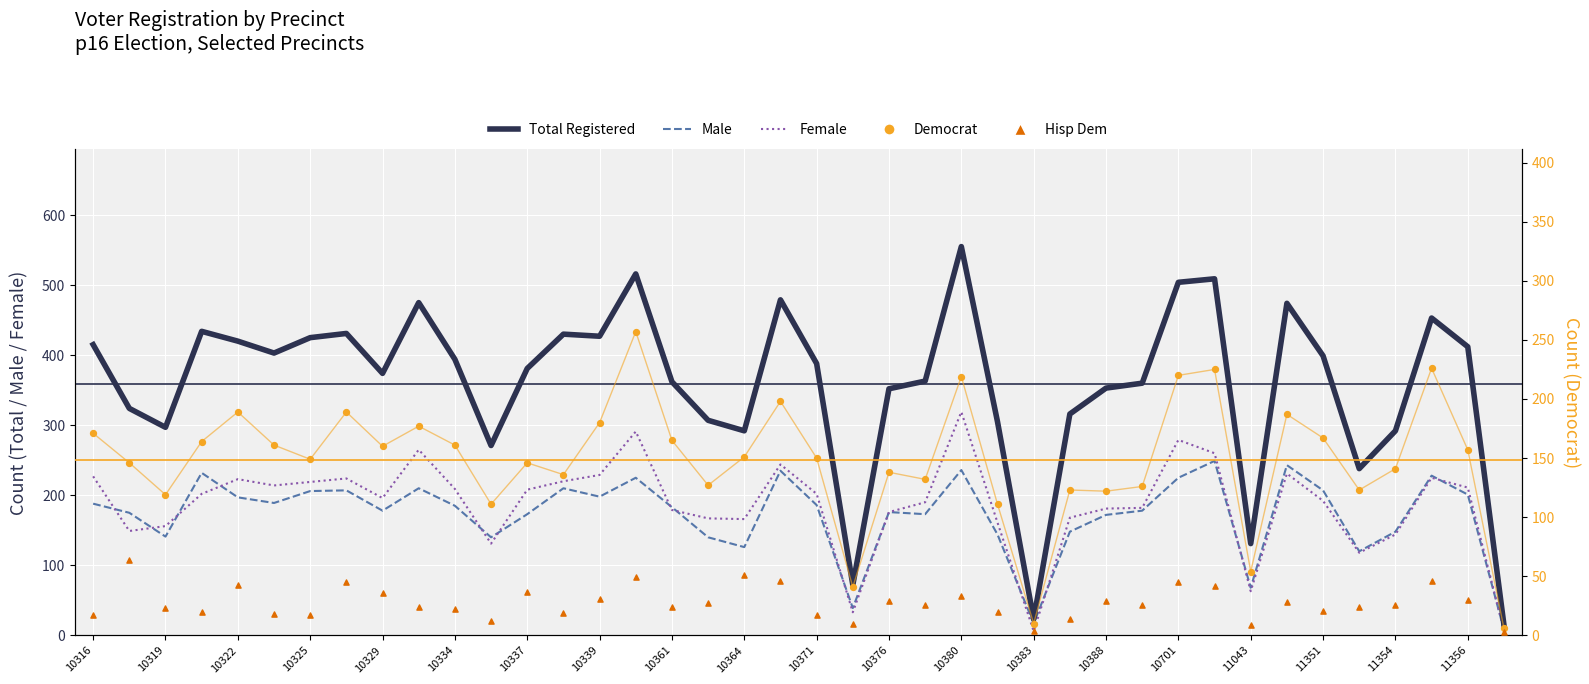

Which series has the largest total across all categories?

Total Registered